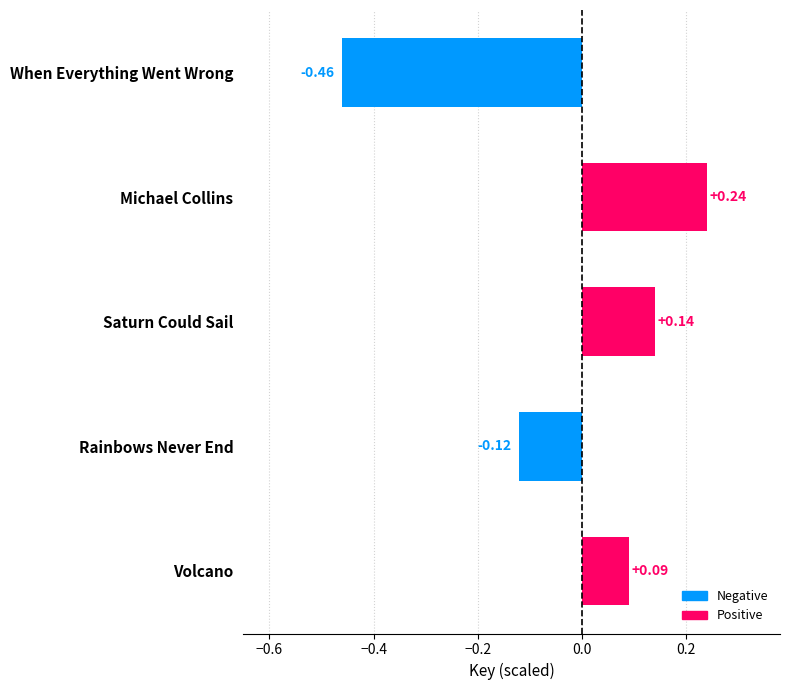

Rank the categories by value from lowest to highest.

When Everything Went Wrong, Rainbows Never End, Volcano, Saturn Could Sail, Michael Collins